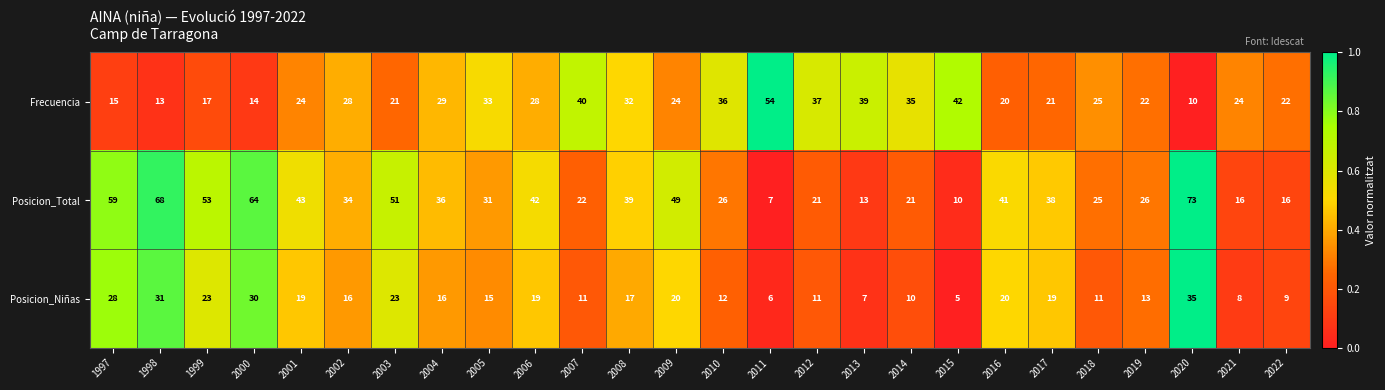

Where does the Frecuencia series first go above 25?

2002